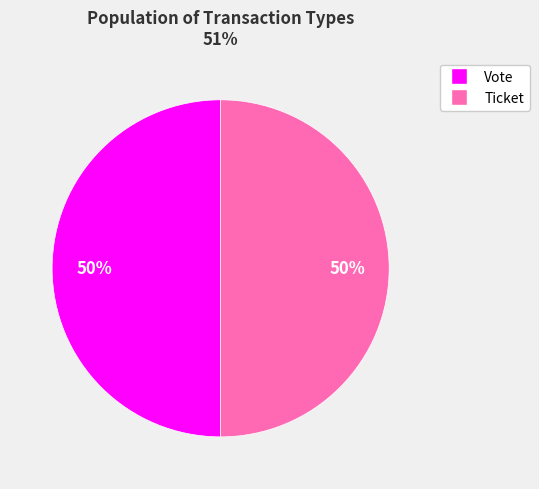

Do Vote and Ticket together represent more than half of the pie?

Yes